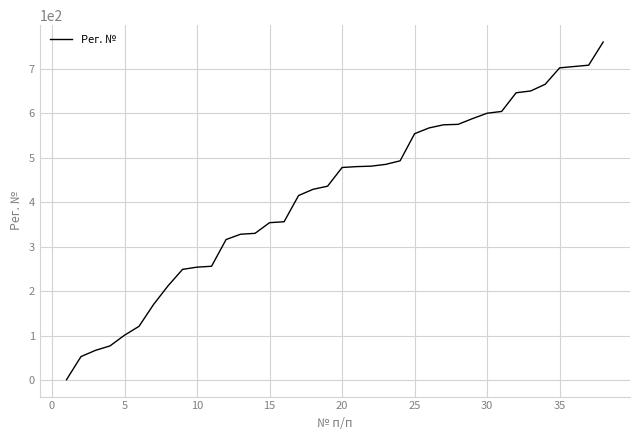

How many lines are shown in the chart?

1